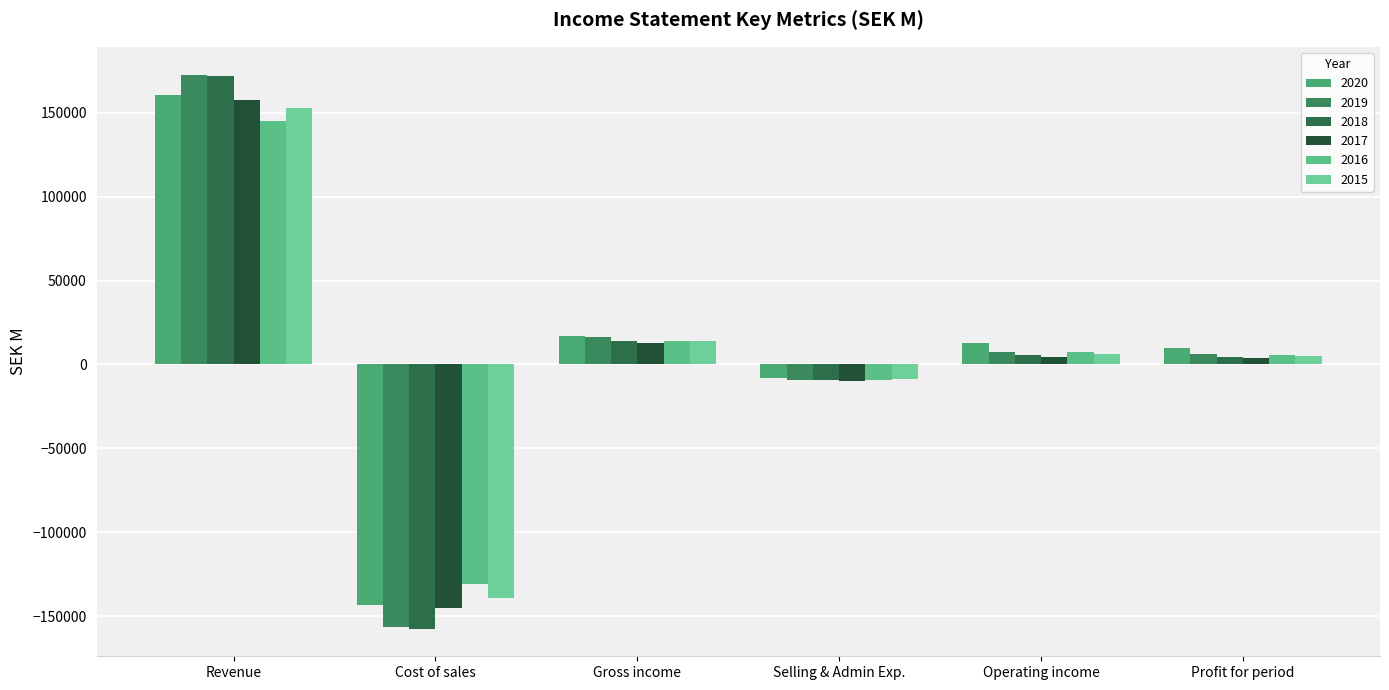

How many groups of bars are there?

6